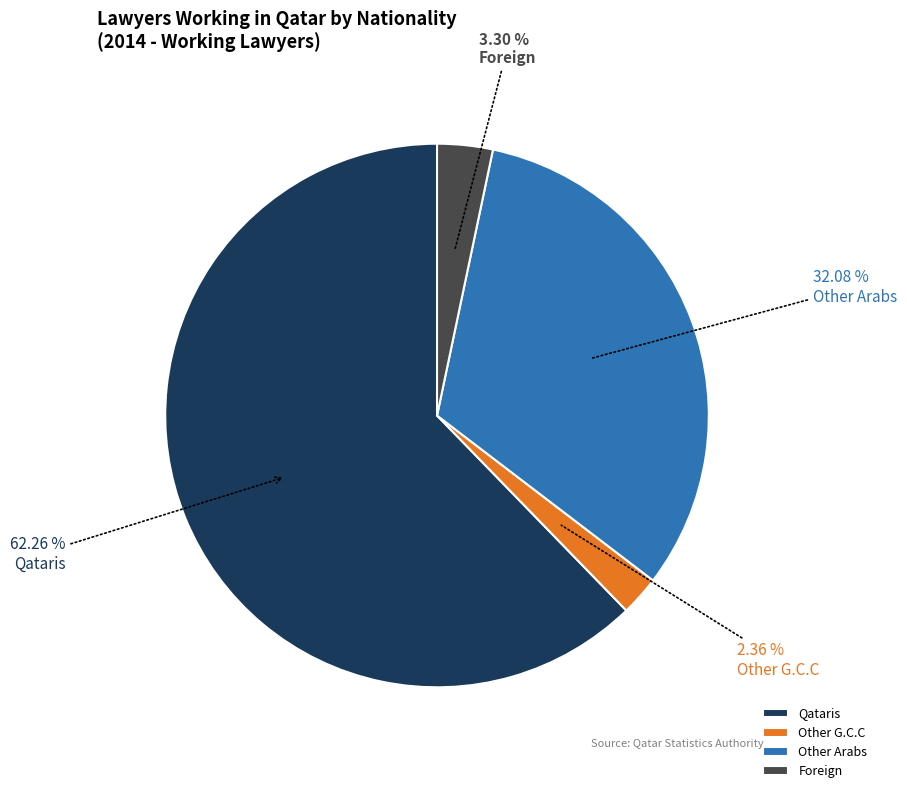

Count the number of slices in the pie.

4